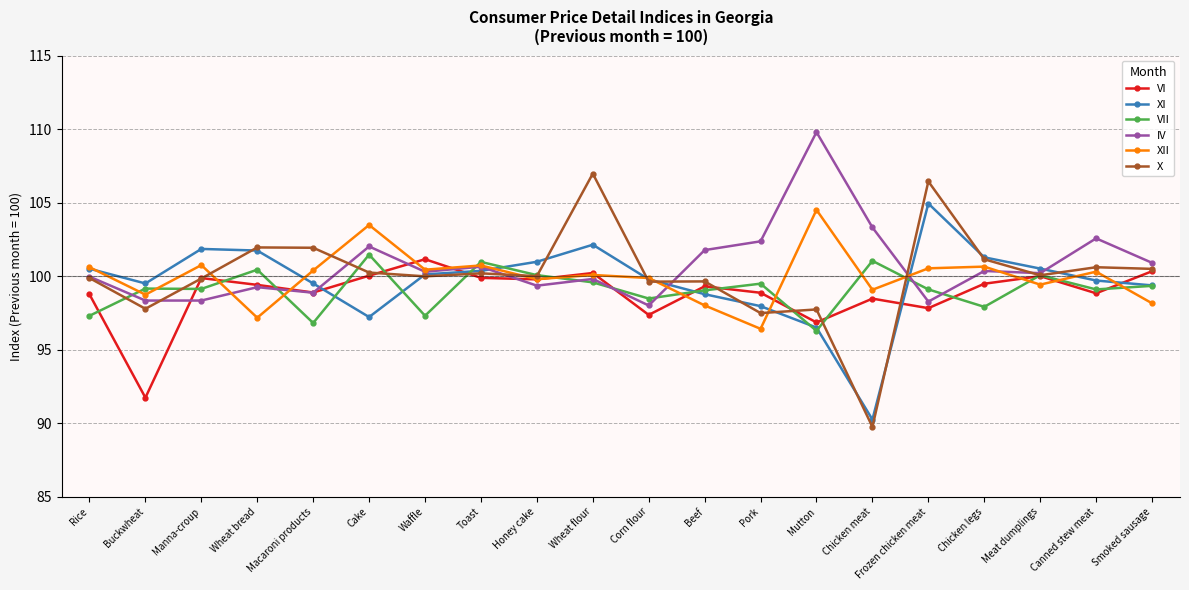

What is the lowest value of the X series?

89.7